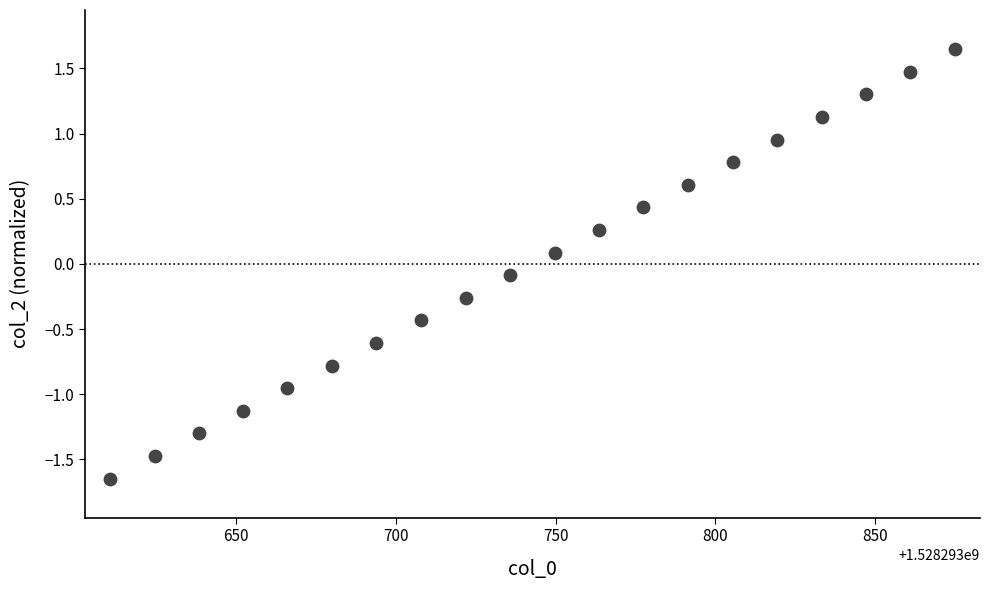

What is the range of Y values (max minus min)?

3.3